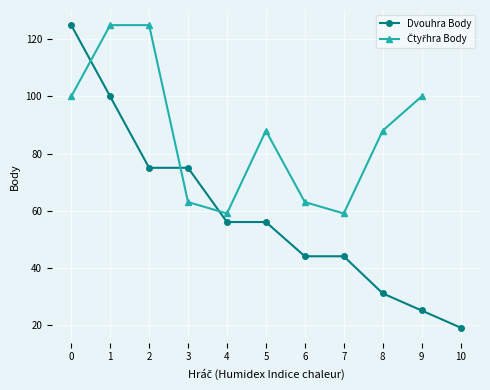

What is the value of the Dvouhra Body point at the 6th from the left?

56